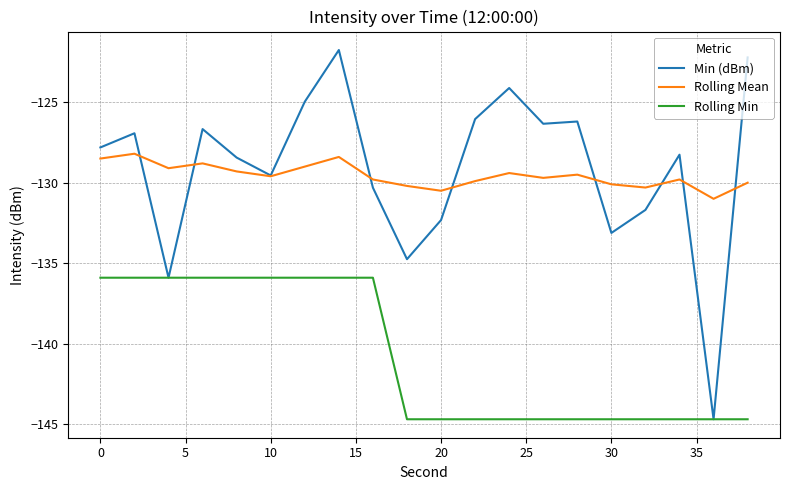

Rank the series by their maximum value, from lowest to highest.

Rolling Min, Rolling Mean, Min (dBm)